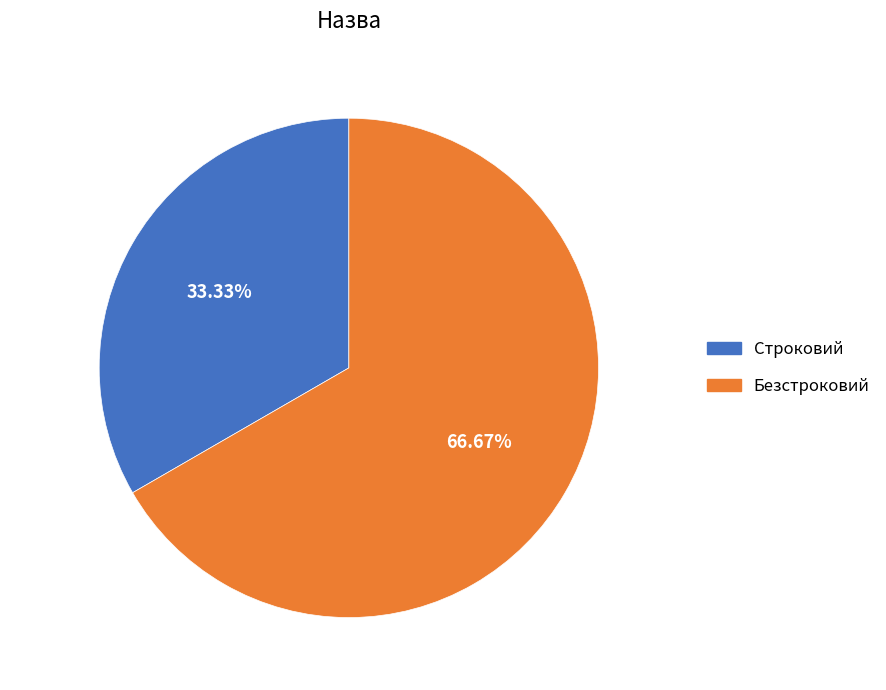

What is the majority slice?

Безстроковий